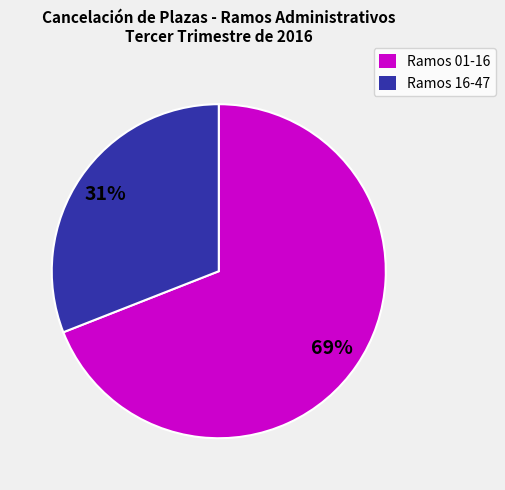

The Ramos 16-47 slice represents 23% of the pie. True or false?

False